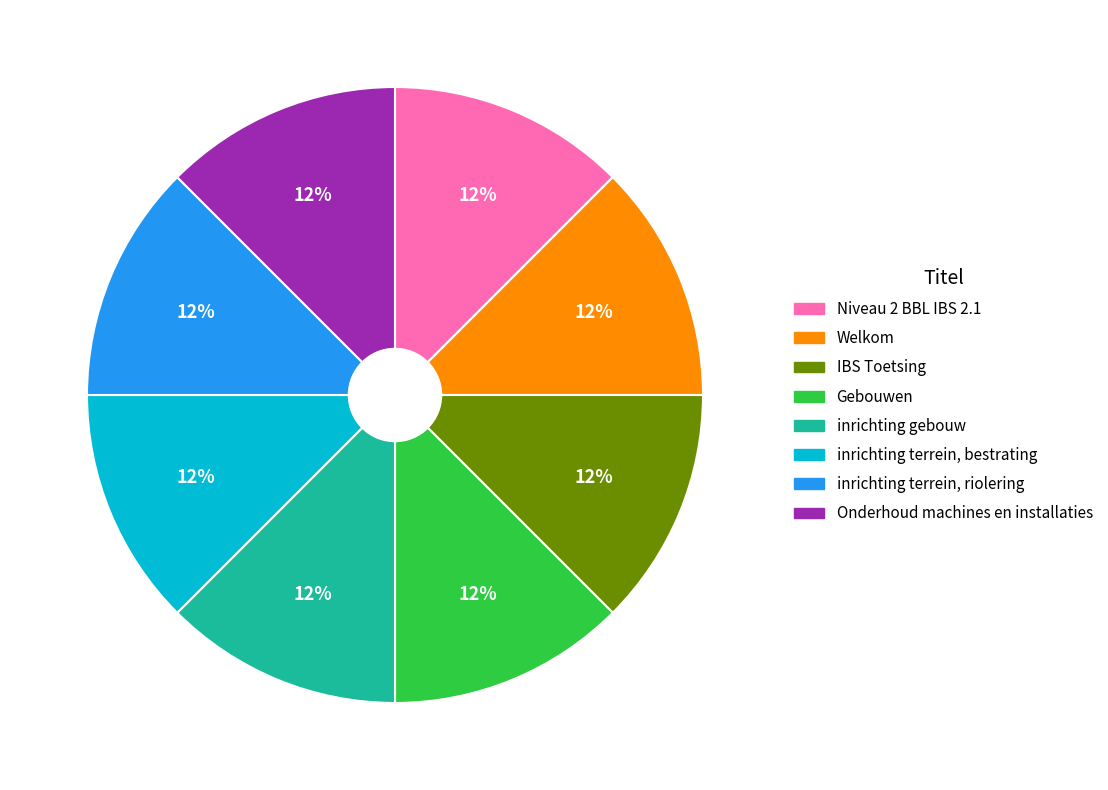

Is there a majority slice in this chart?

No